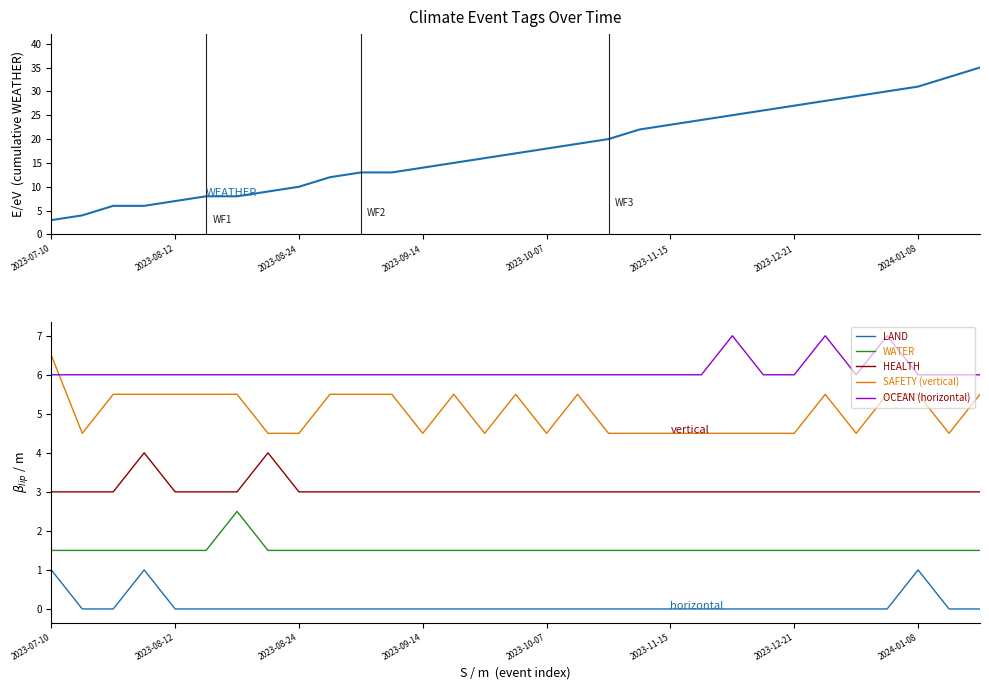

True or false: HEALTH has more than 2 points higher than both neighbors.

False